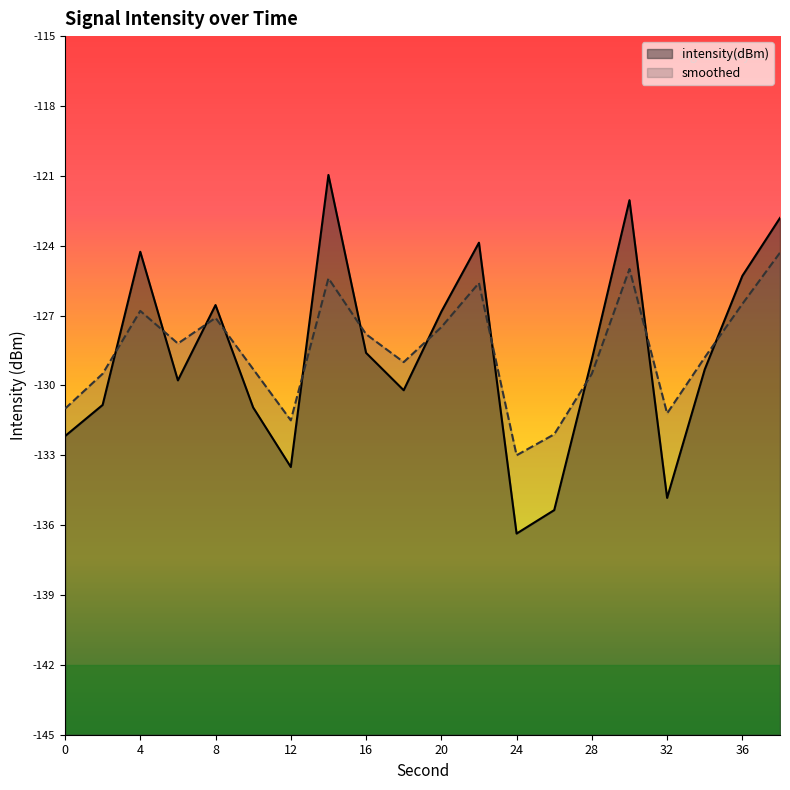

Which series ends up on top after the final intersection of intensity(dBm) and smoothed?

intensity(dBm)